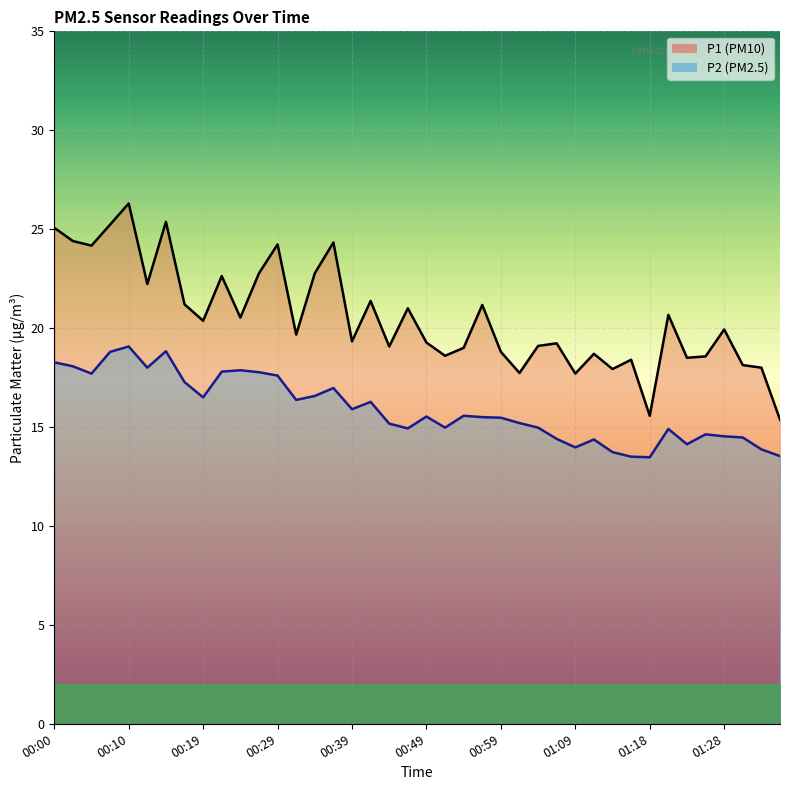

Is it true that P2 equals 8.0 at 00:49?

False